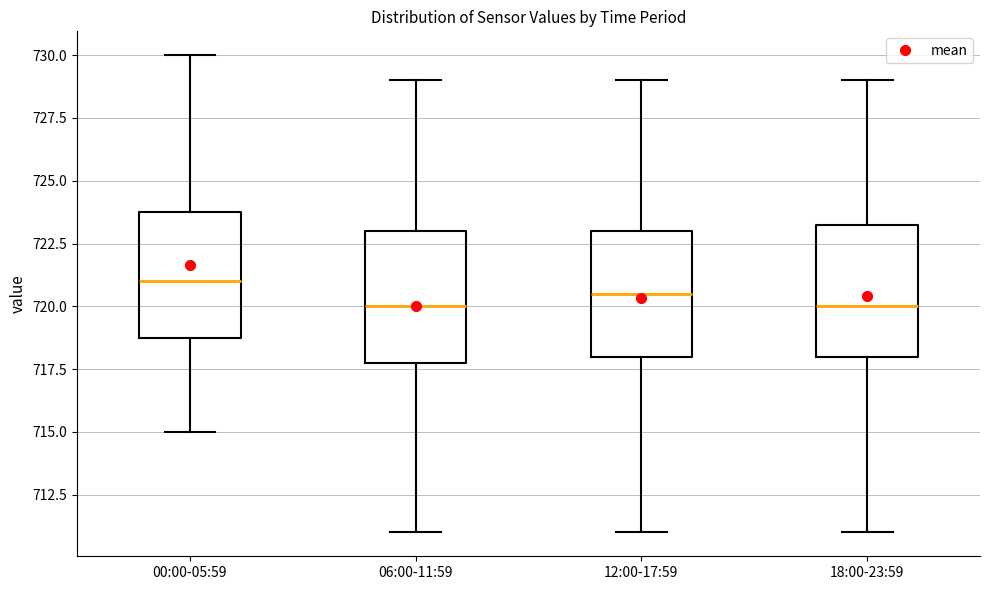

Where is the upper edge of the box for 06:00-11:59 on the y-axis? The values are not printed on the chart, so give them approximately, as read against the axis.

723.0